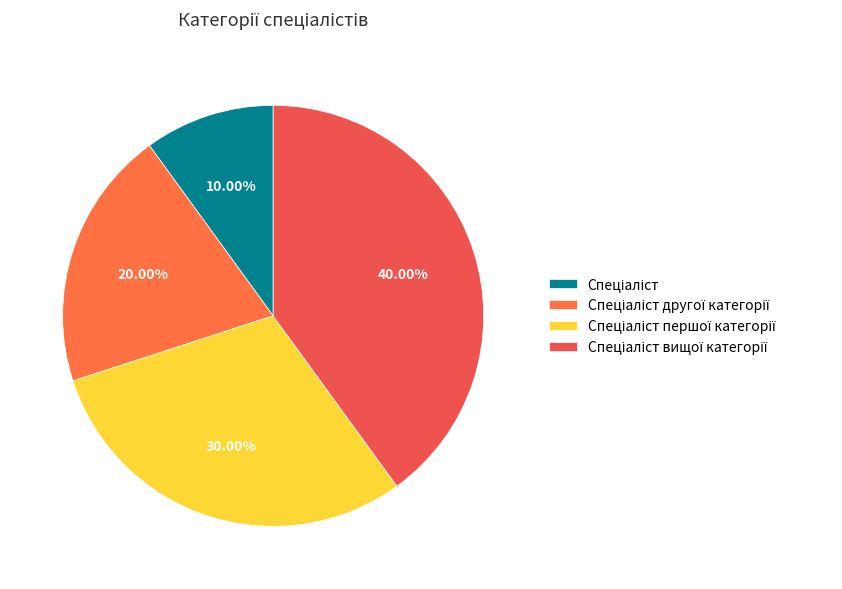

What percentage is the Спеціаліст slice, to the nearest percent?

10%